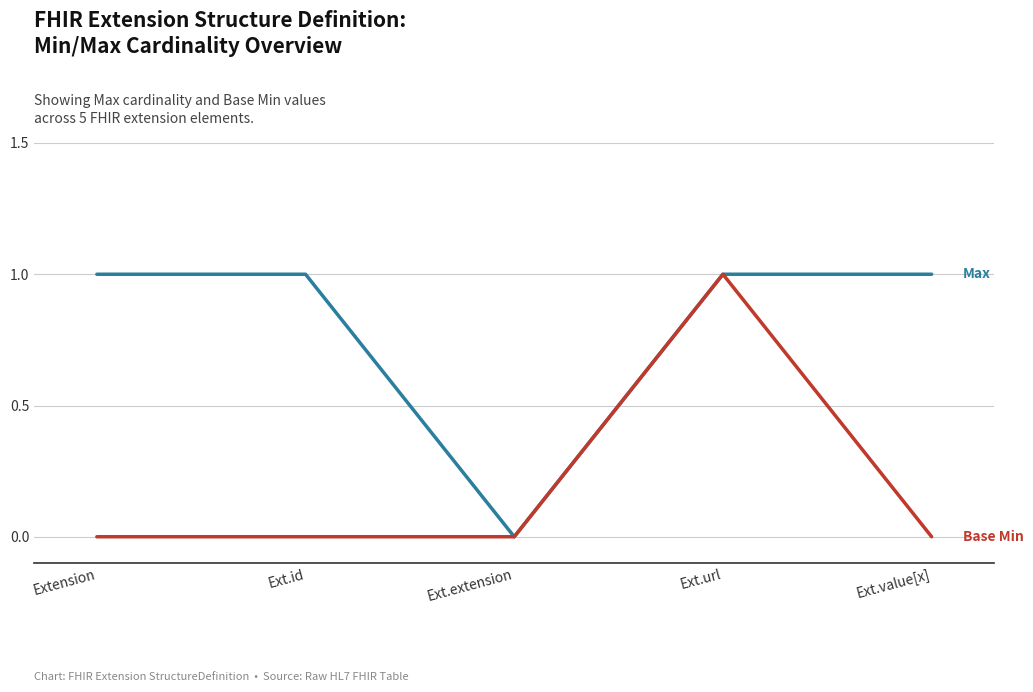

Reading right to left, extract all data points from this chart.

Max: 1	1	0	1	1
Base Min: 0	1	0	0	0